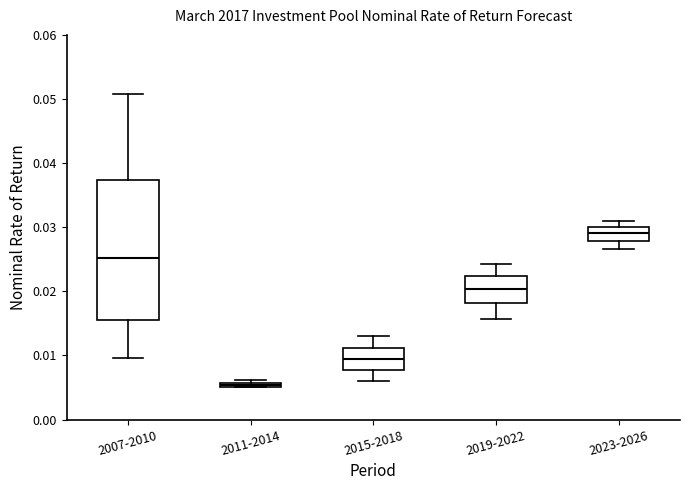

Which box's median line is the lowest?

2011-2014